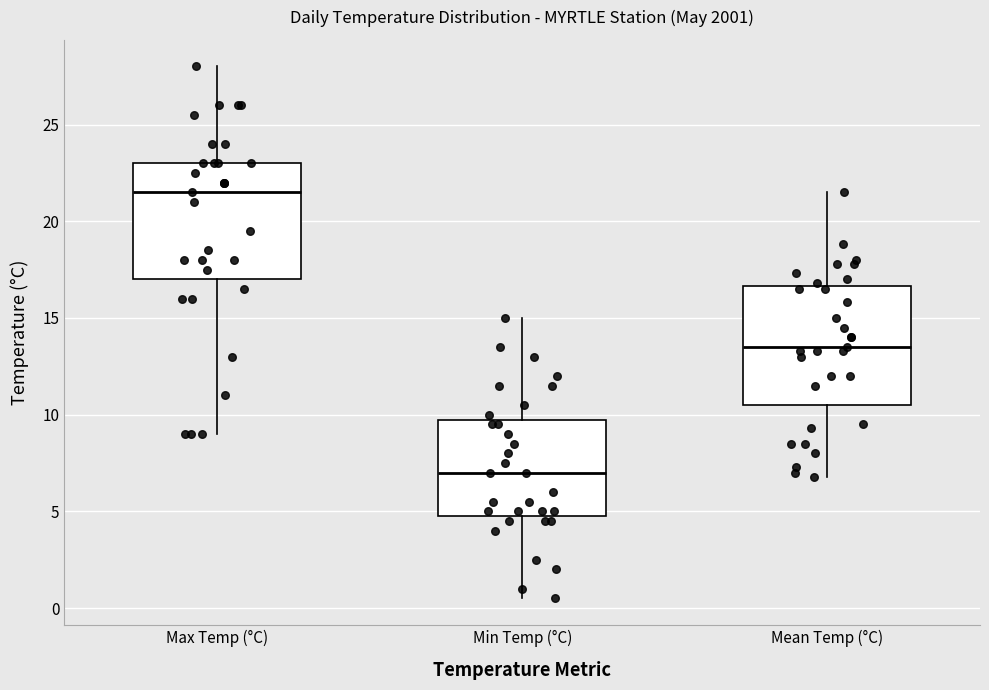

Reading left to right, transcribe this box plot: for each box, give where its median line is, the range the box spans, and where its two whiskers end, as read against the y-axis. The values are not printed on the chart, so give them approximately, as read against the axis.

Max Temp (°C): median 21.5, box 17.0 to 23.0, whiskers 9.0 to 28.0
Min Temp (°C): median 7.0, box 5.0 to 10.0, whiskers 0.5 to 15.0
Mean Temp (°C): median 13.5, box 10.5 to 16.5, whiskers 7.0 to 21.5